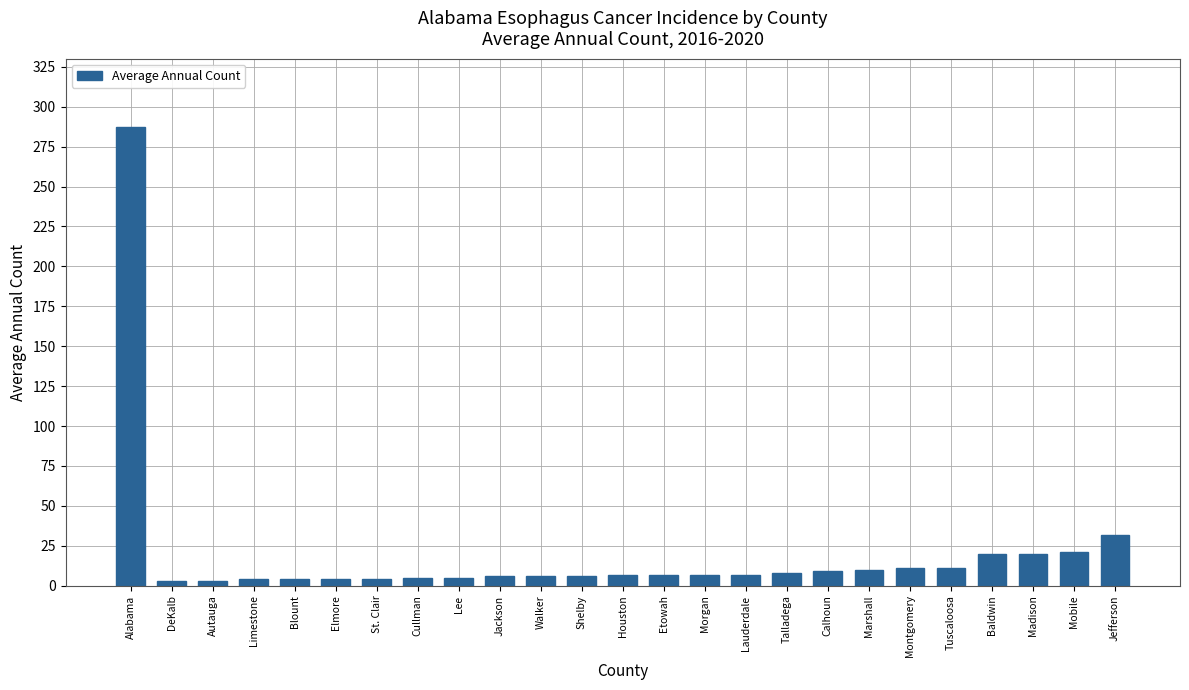

What is the maximum value shown in the chart?

287